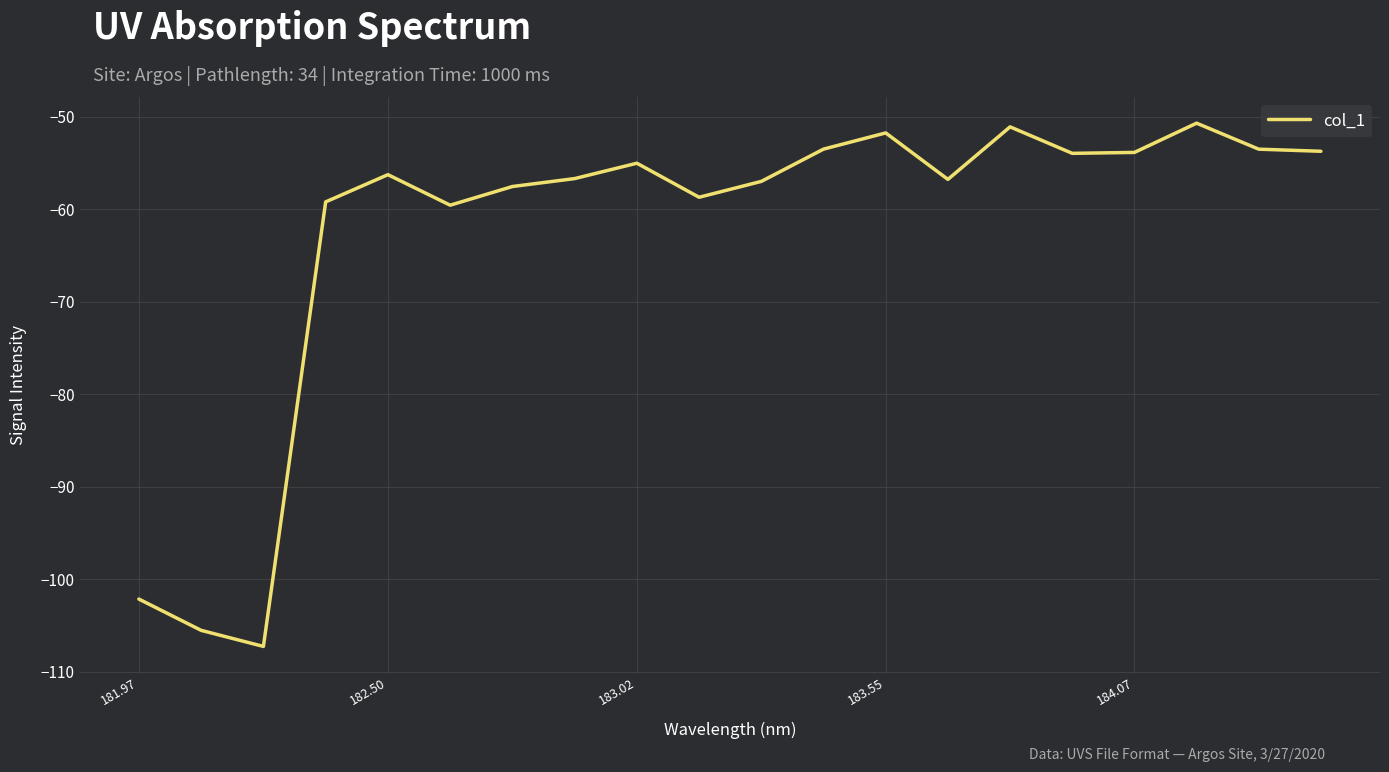

What is the difference between the maximum and minimum values?

56.5